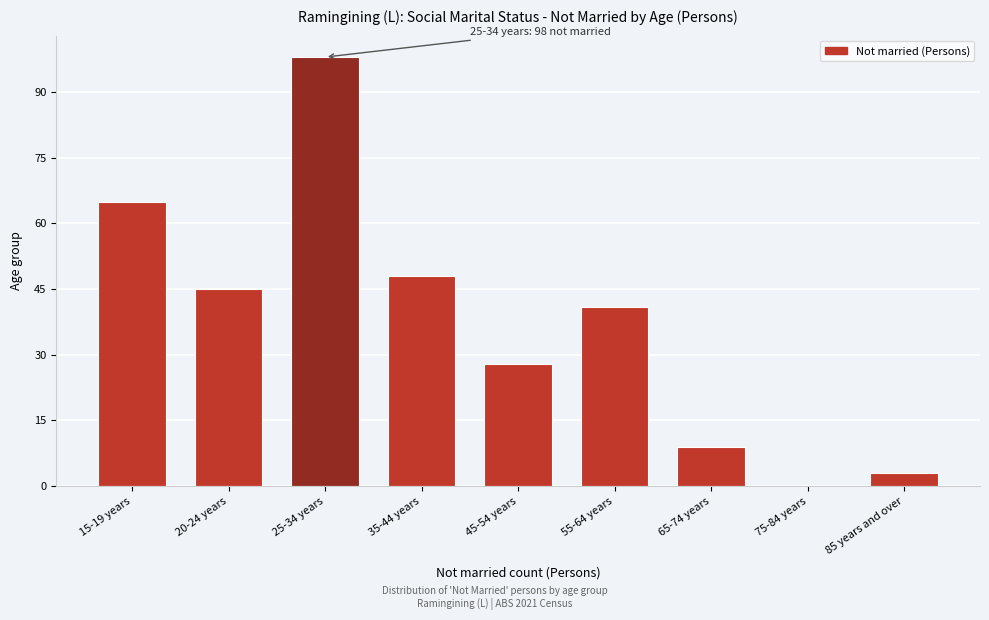

Reading left to right, list all the values displayed in this chart.

15-19 years=65	20-24 years=45	25-34 years=98	35-44 years=48	45-54 years=28	55-64 years=41	65-74 years=9	75-84 years=0	85 years and over=3